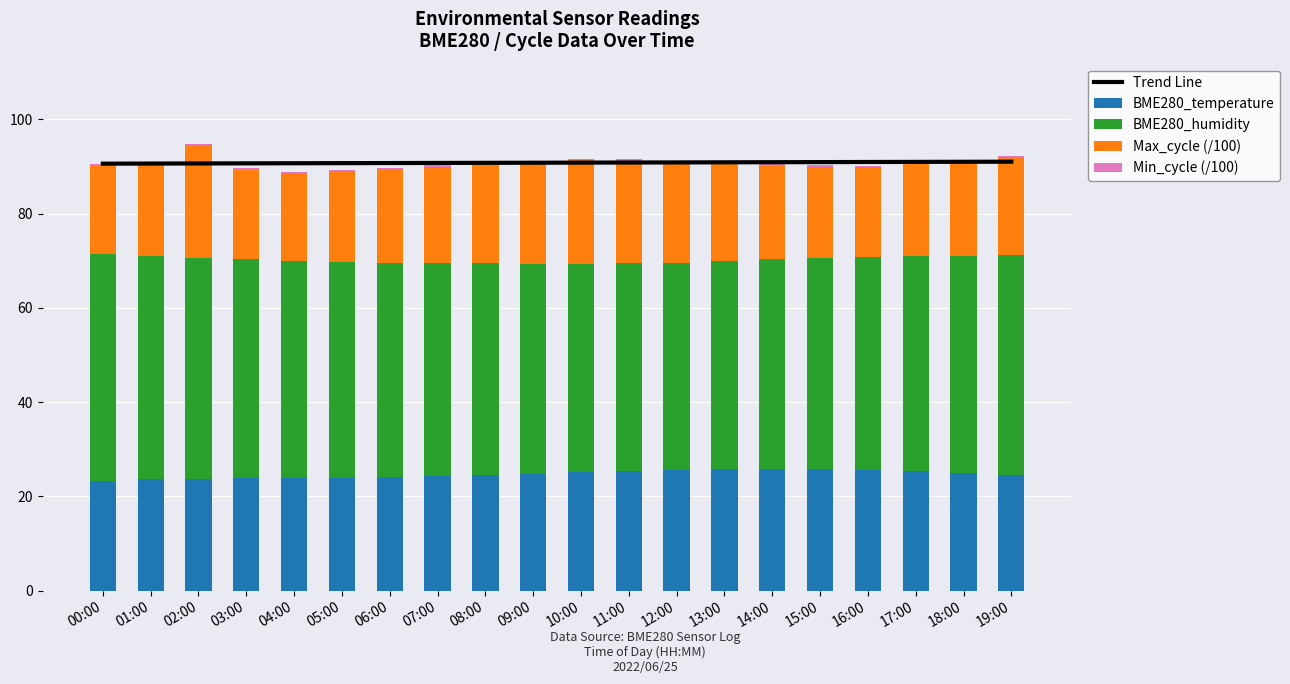

Reading right to left, what are all the values shown in this chart?

Trend Line: 91.0	91.0	91.0	91.0	91.0	90.9	90.9	90.9	90.9	90.8	90.8	90.8	90.8	90.8	90.7	90.7	90.7	90.7	90.6	90.6
BME280_temperature: 24.6	24.9	25.3	25.6	25.8	25.9	25.8	25.6	25.4	25.1	24.8	24.6	24.3	24.1	24.0	23.9	23.9	23.8	23.6	23.3
BME280_humidity: 46.6	46.2	45.8	45.3	44.9	44.5	44.2	44.0	44.1	44.3	44.6	44.9	45.2	45.5	45.8	46.1	46.5	46.9	47.4	48.2
Max_cycle (/100): 20.8	20.0	19.5	19.0	19.3	19.8	20.5	21.3	21.8	22.0	21.5	21.0	20.5	19.8	19.2	18.5	19.0	23.8	19.8	18.7
Min_cycle (/100): 0.3	0.3	0.3	0.3	0.3	0.3	0.3	0.3	0.3	0.3	0.3	0.3	0.3	0.3	0.3	0.3	0.3	0.3	0.3	0.3